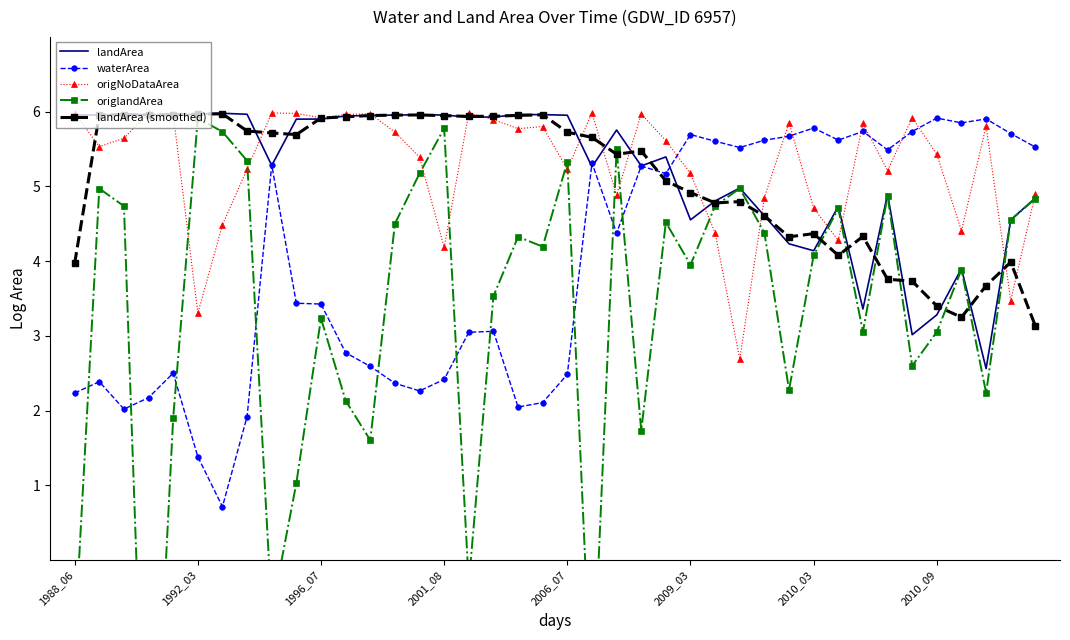

What is the lowest value of the origNoDataArea series?

2.7